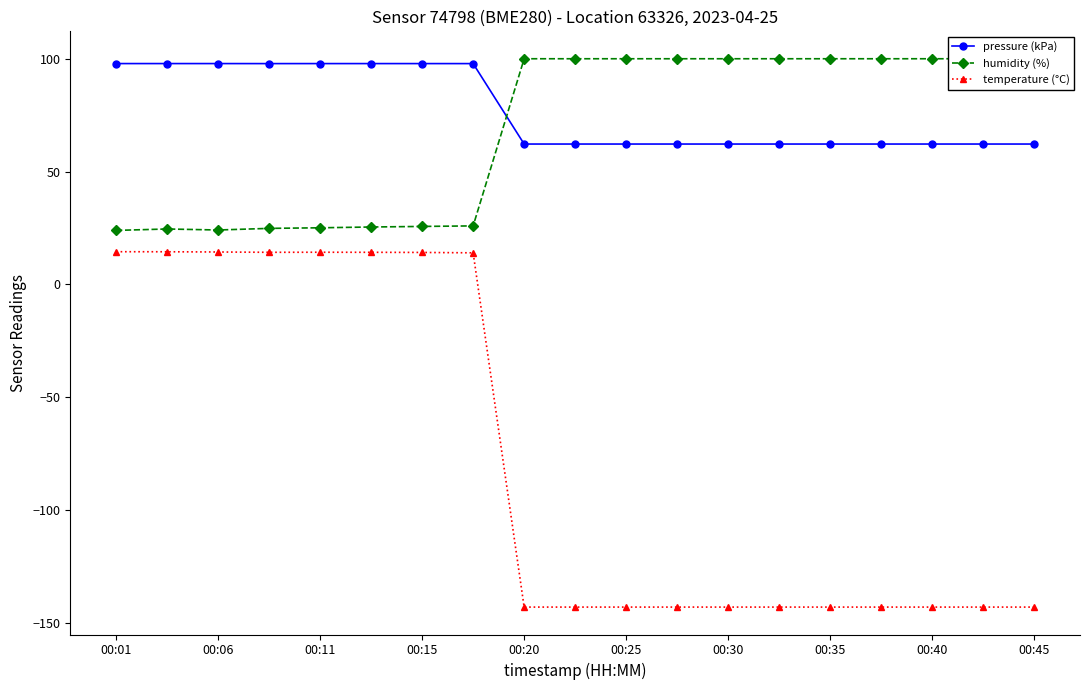

Is this an area chart (filled region under the line)?

No